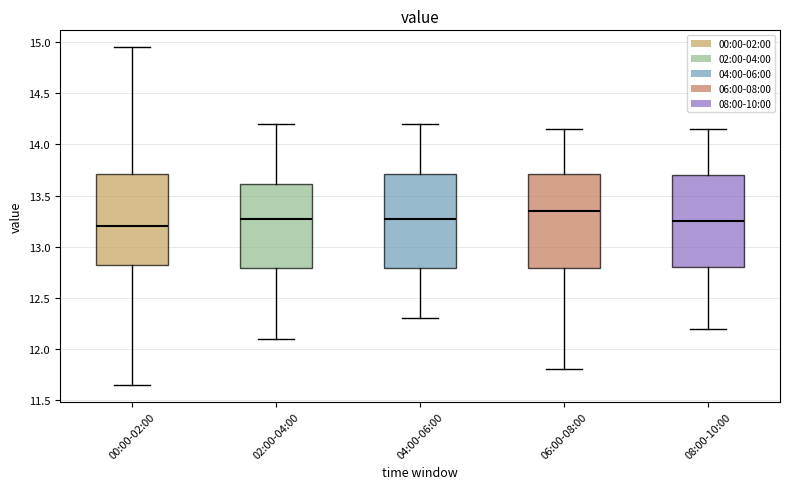

Reading left to right, transcribe this box plot: for each box, give where its median line is, the range the box spans, and where its two whiskers end, as read against the y-axis. The values are not printed on the chart, so give them approximately, as read against the axis.

00:00-02:00: median 13.20, box 12.85 to 13.70, whiskers 11.65 to 14.95
02:00-04:00: median 13.30, box 12.80 to 13.60, whiskers 12.10 to 14.20
04:00-06:00: median 13.30, box 12.80 to 13.70, whiskers 12.30 to 14.20
06:00-08:00: median 13.35, box 12.80 to 13.70, whiskers 11.80 to 14.15
08:00-10:00: median 13.25, box 12.80 to 13.70, whiskers 12.20 to 14.15